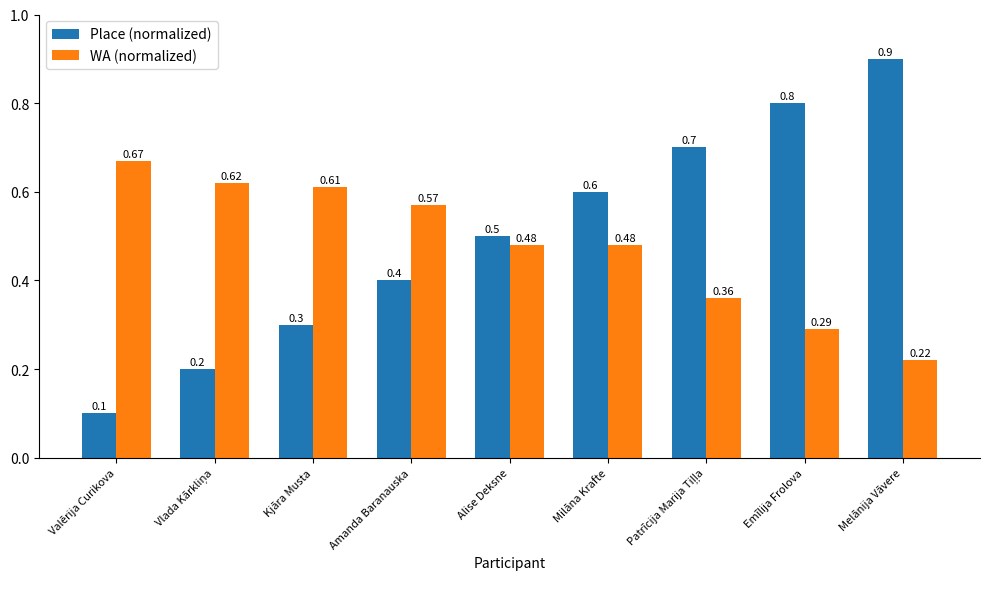

How many categories are shown in the chart?

9